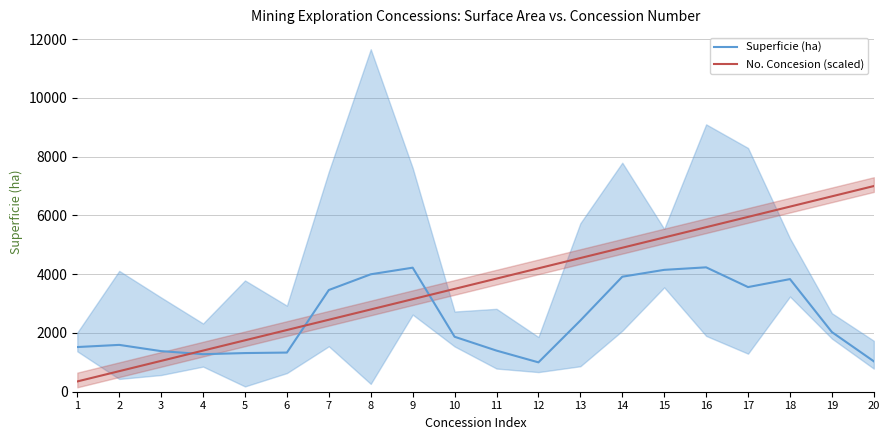

How many values in the No. Concesion (scaled) series are below 3850?

10